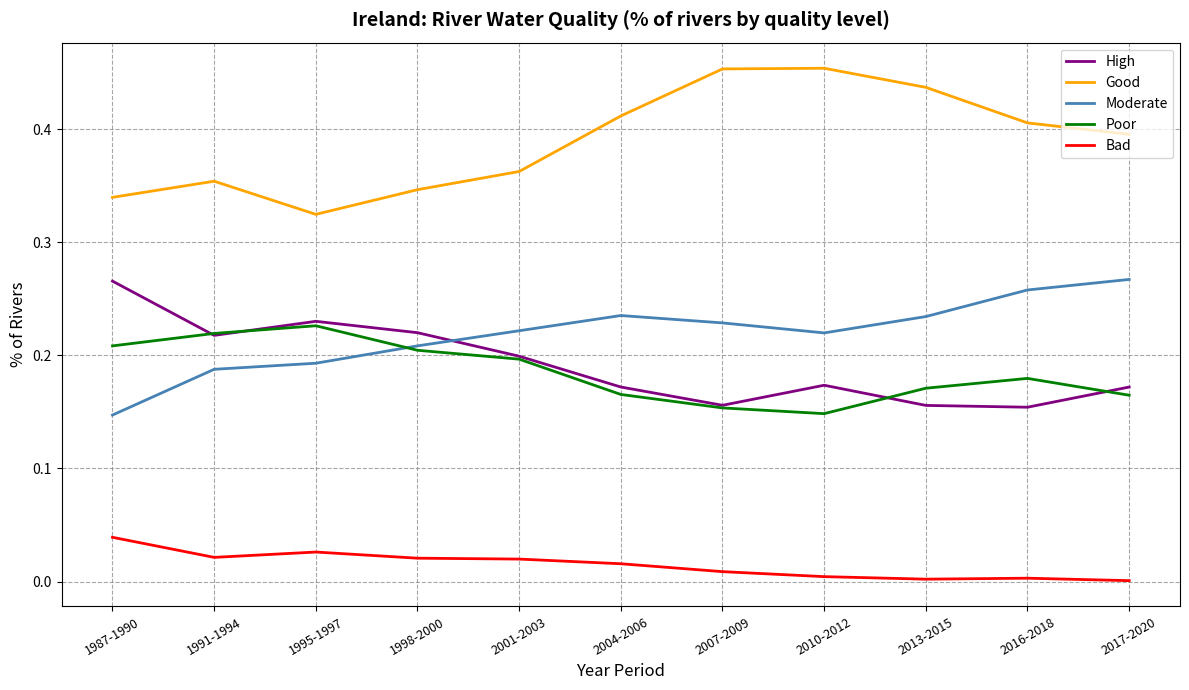

How many lines are shown in the chart?

5